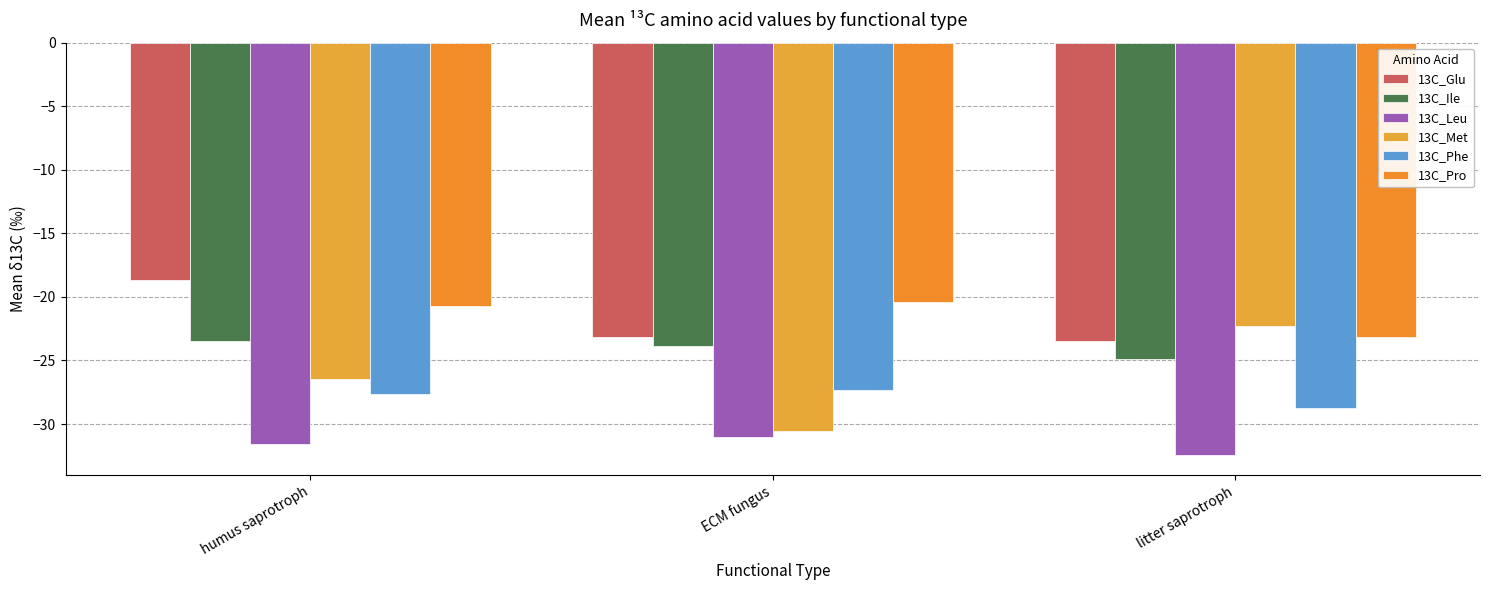

Which series has the largest range (max minus min)?

13C_Met